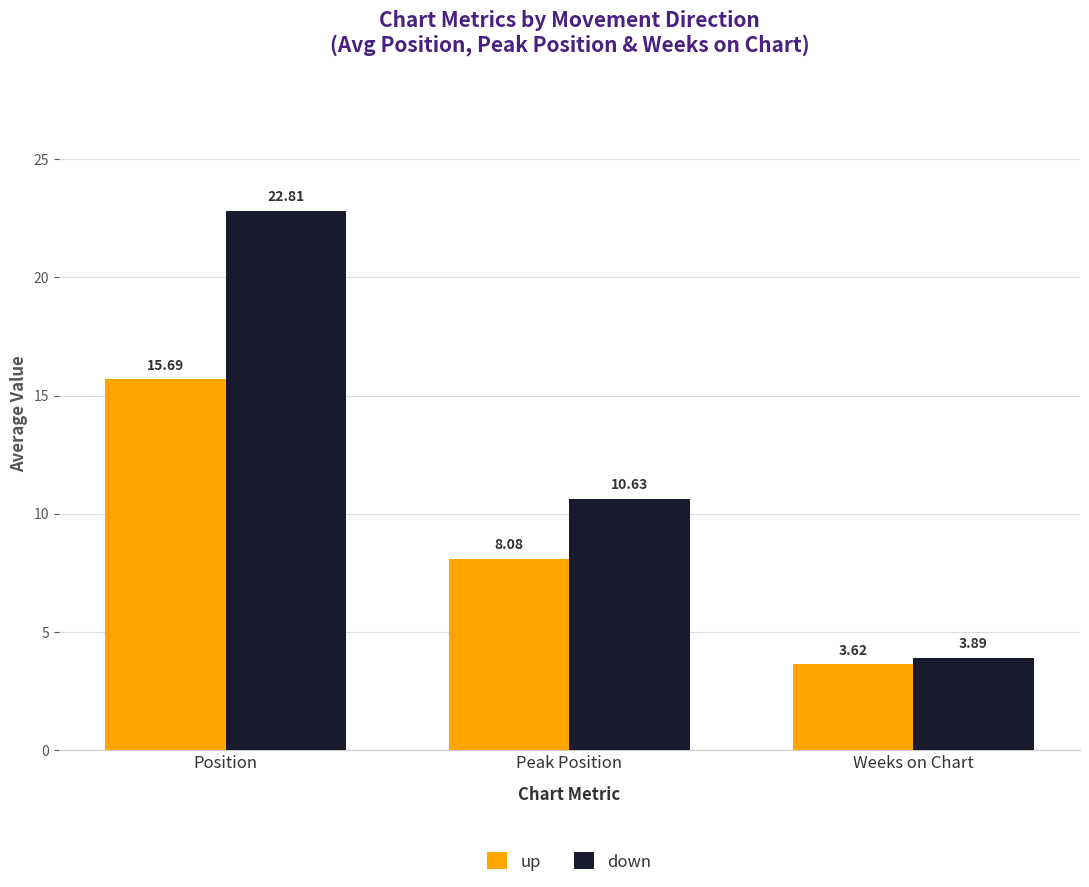

What is the label of the 3rd bar from the left?

Weeks on Chart